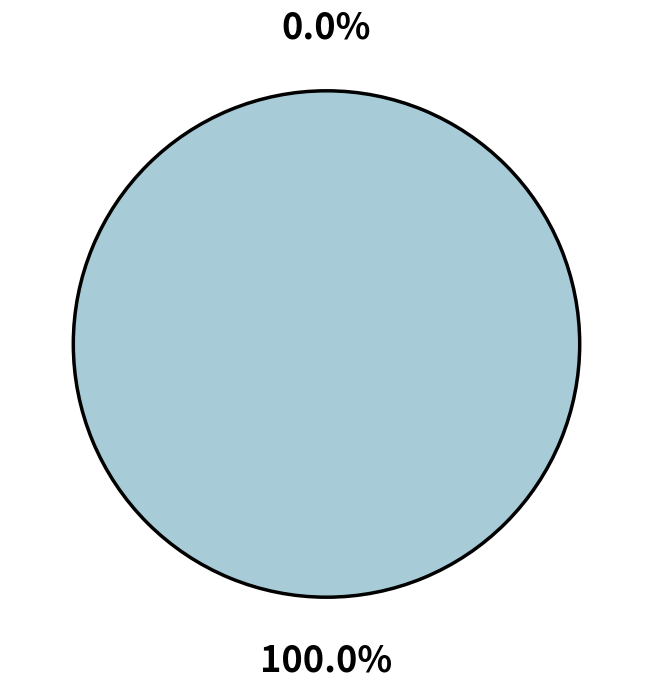

How many slices are in this pie chart?

2